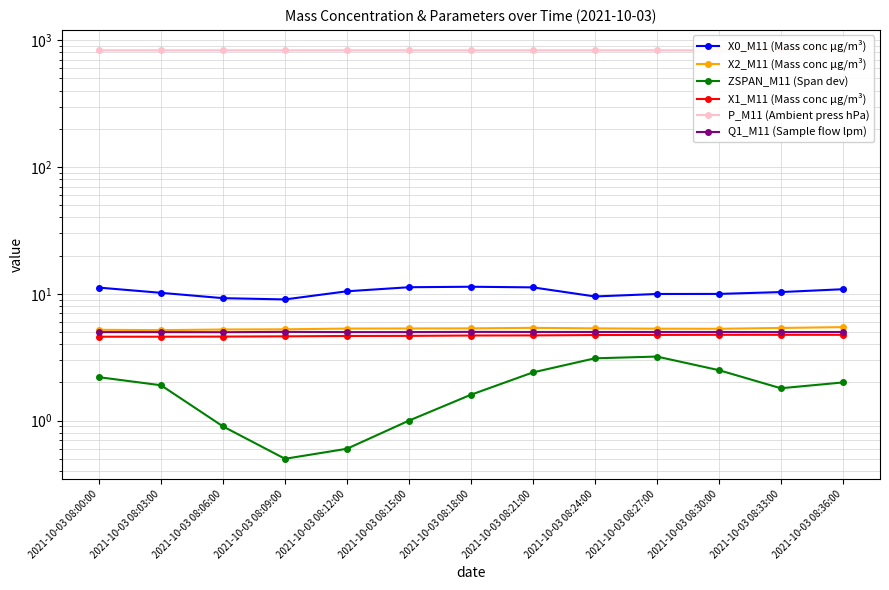

What is the difference between the highest and lowest values at 2021-10-03 08:18:00?

830.5